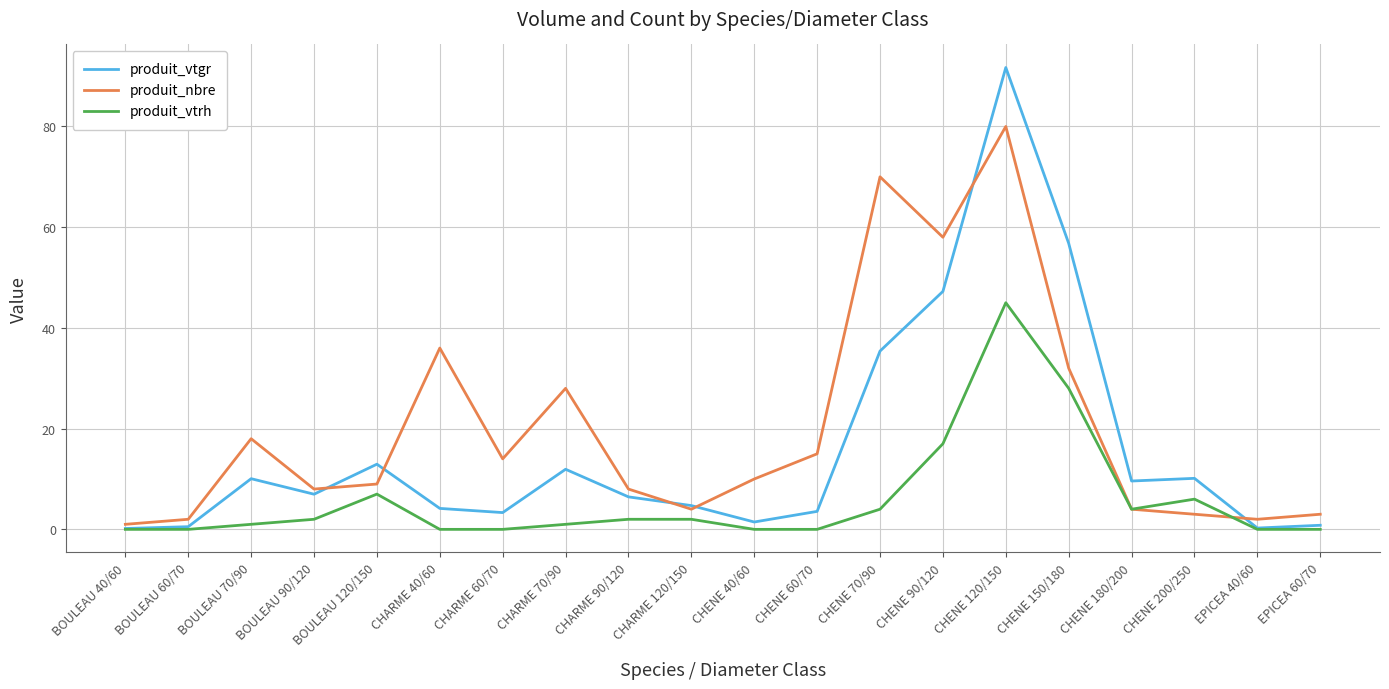

How many lines are shown in the chart?

3